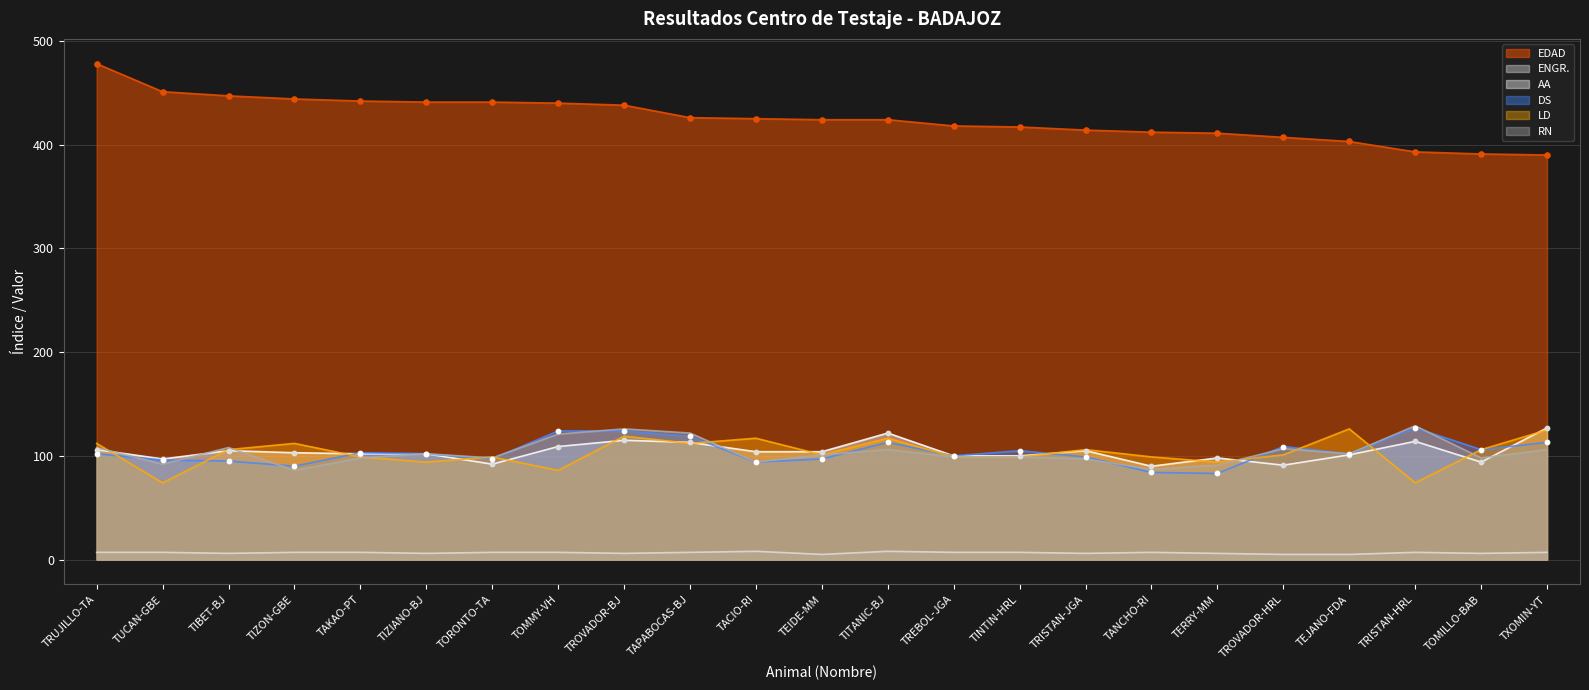

Is the value of LD at TIZON-GBE greater than the value of DS at TRISTAN-HRL?

No